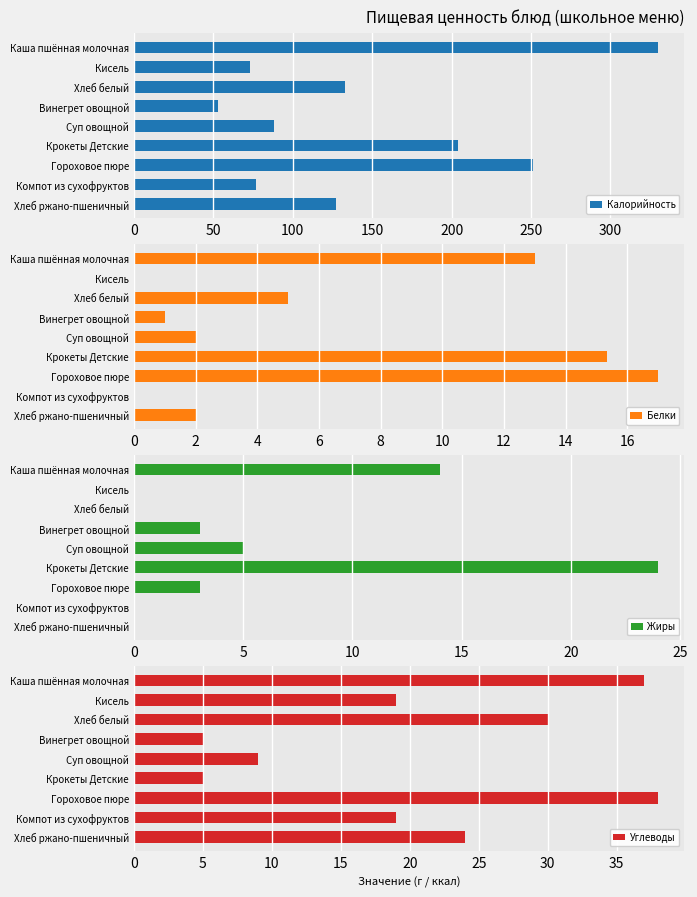

The value of Углеводы at Кисель is 12. True or false?

False